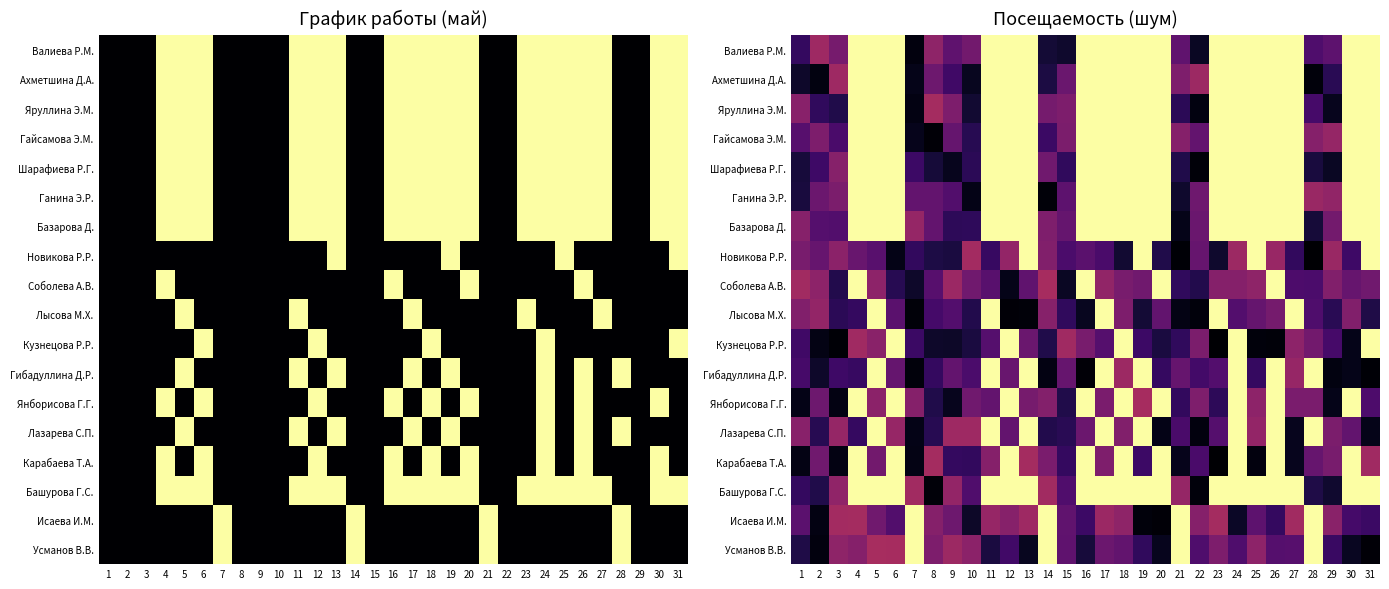

At which label does Новикова Р.Р. reach its peak?

13